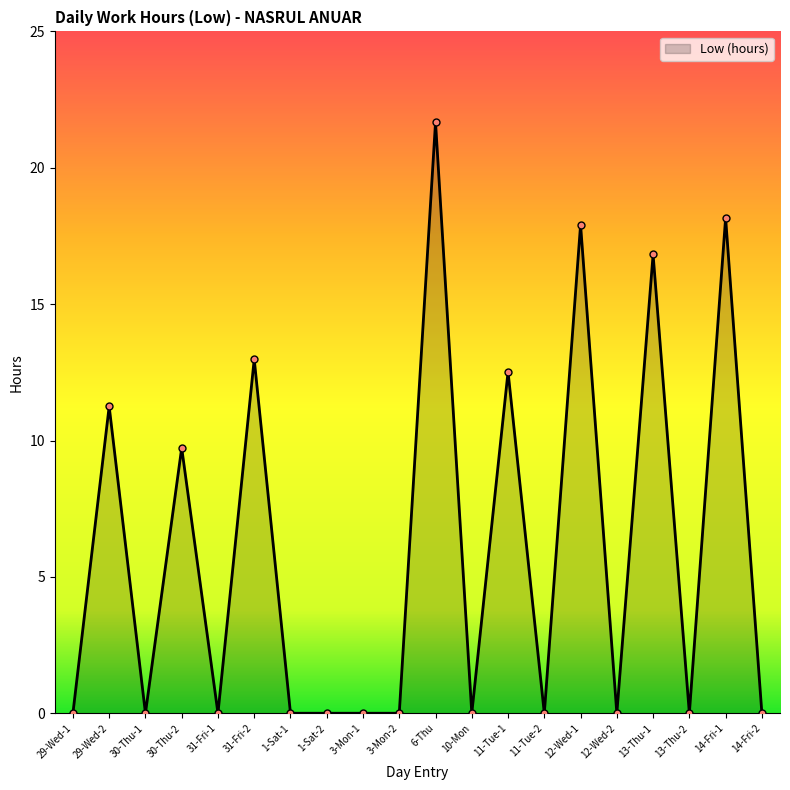

How many series are shown in this chart?

1